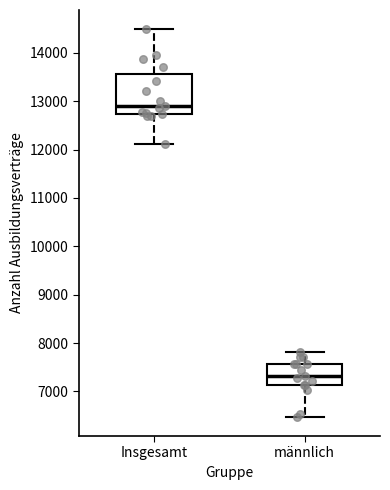

Which box has the lowest median line?

männlich